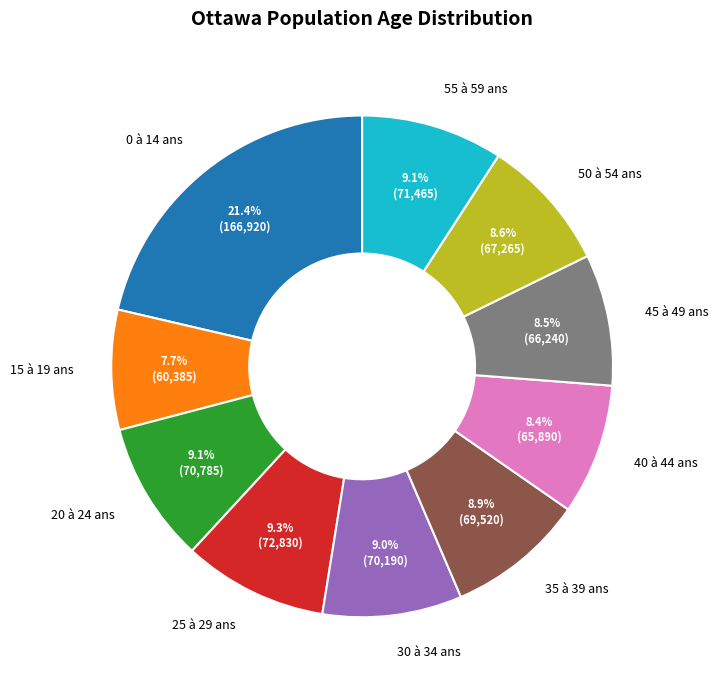

Which slice is the largest?

0 à 14 ans